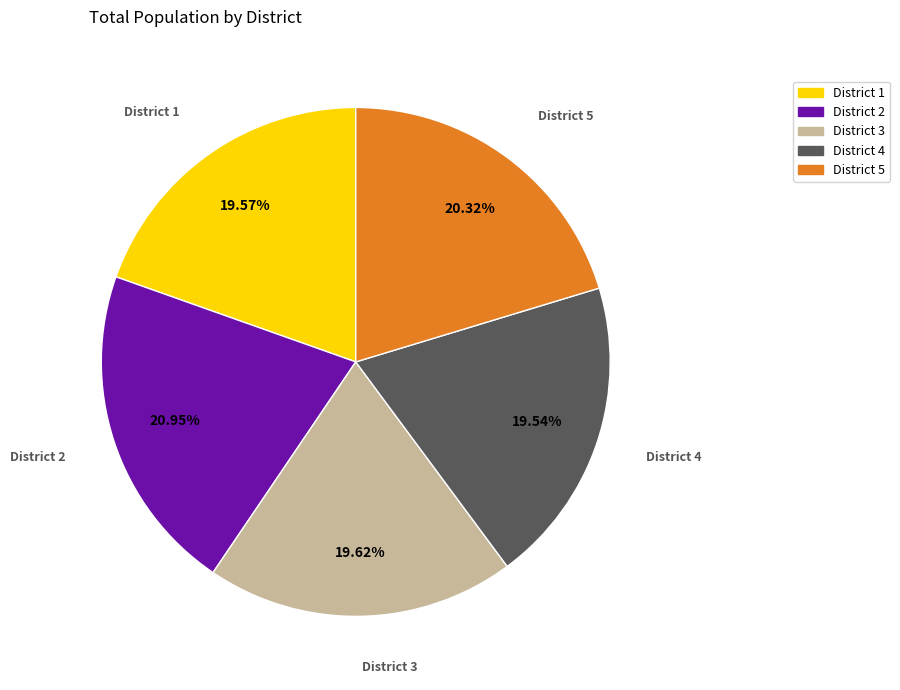

How many segments does this pie chart have?

5